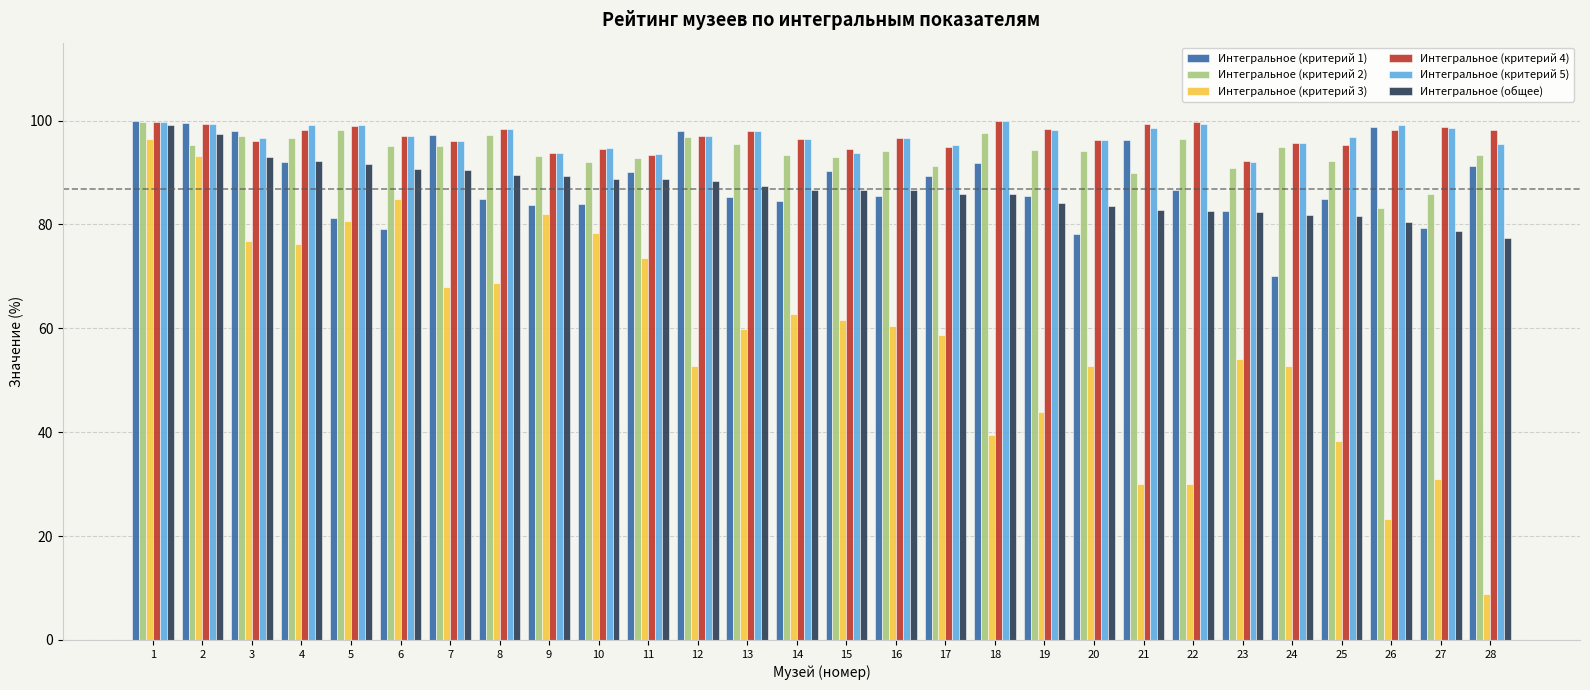

At which category is the sum across all series the highest?

1